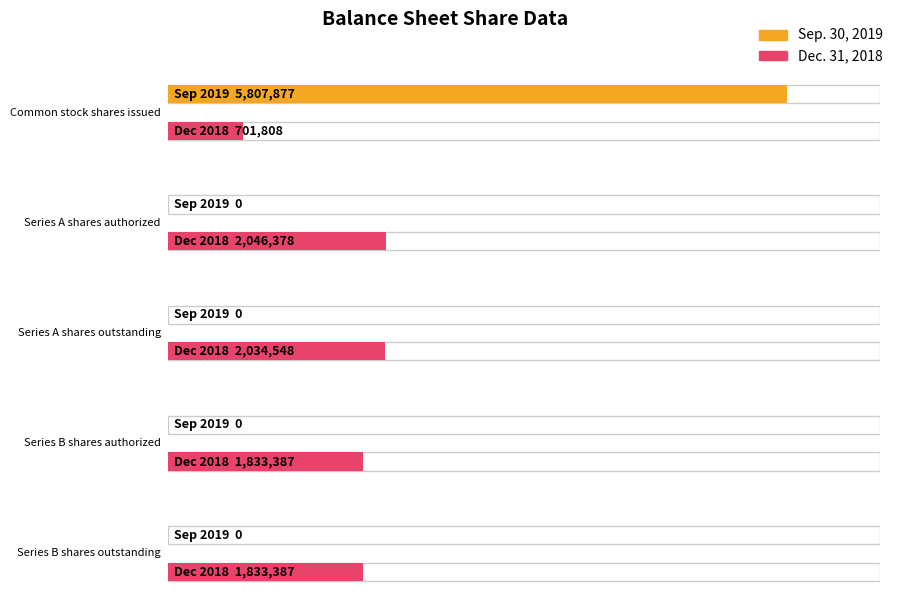

At which category is the sum across all series the highest?

Common stock shares issued